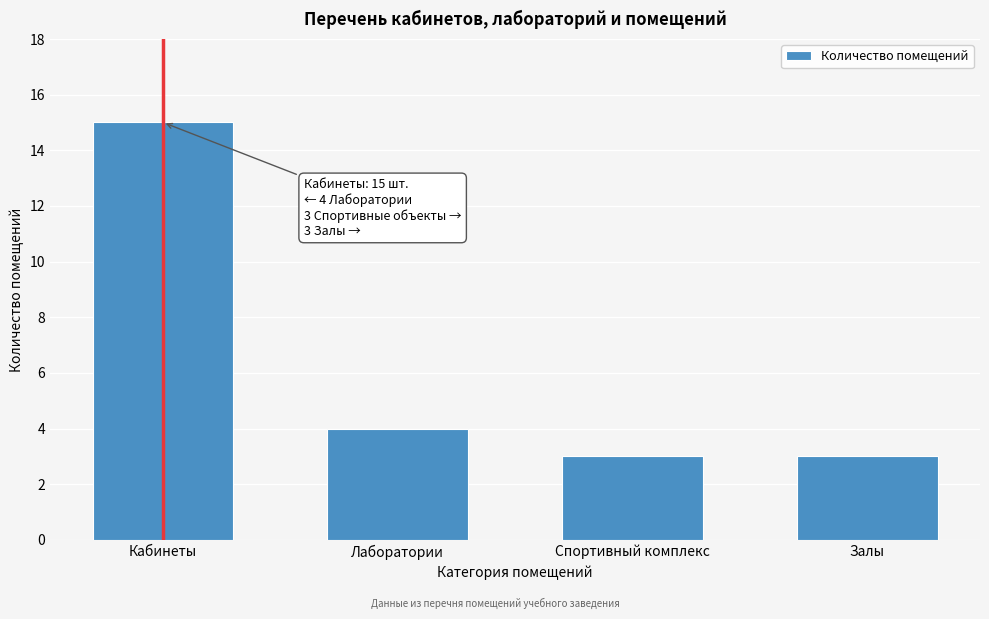

Reading left to right, extract all data points from this chart.

15	4	3	3